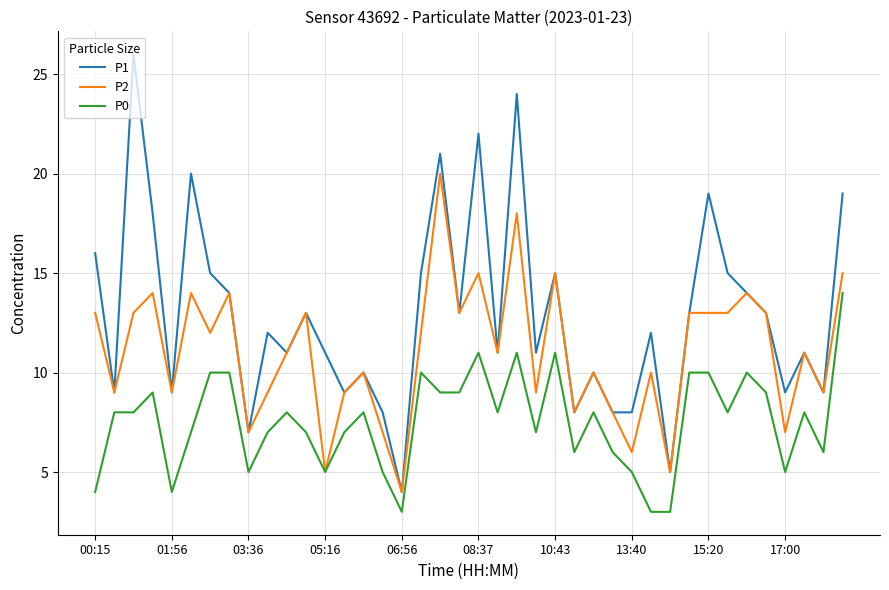

Rank the series by their average value, from highest to lowest.

P1, P2, P0